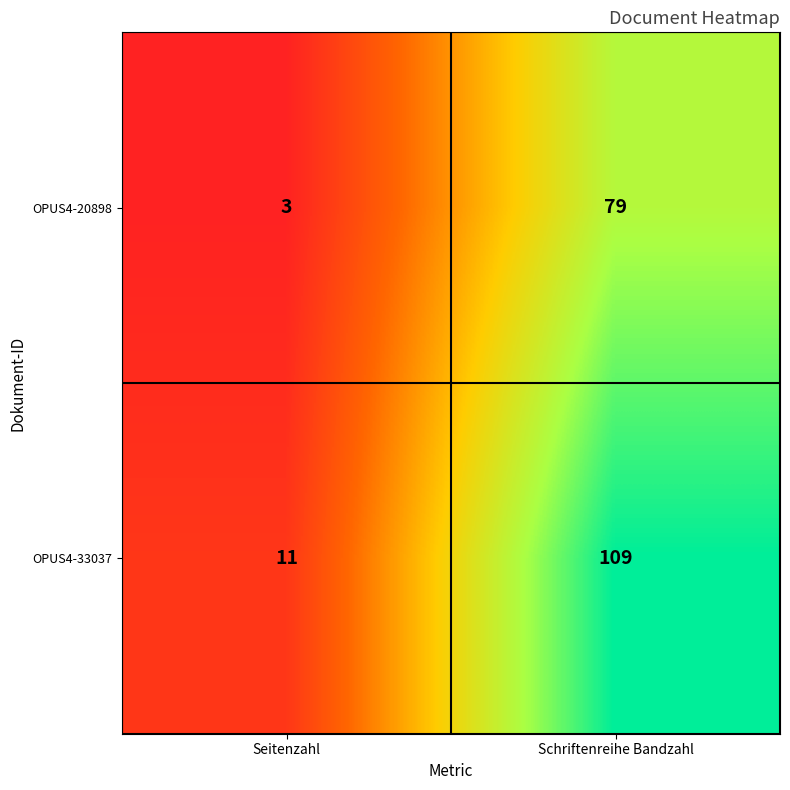

Reading left to right, what are all the values shown in this chart?

OPUS4-20898: 3	79
OPUS4-33037: 11	109